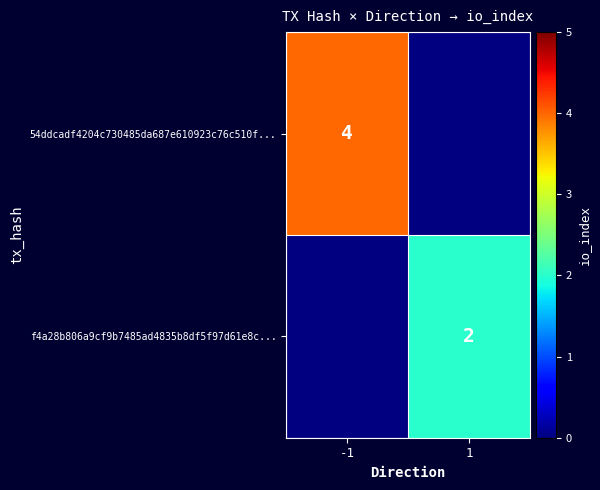

How many data points does each series have?

2